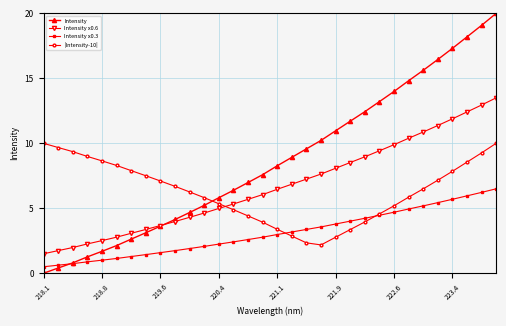

What is the maximum value for Intensity?

20.0